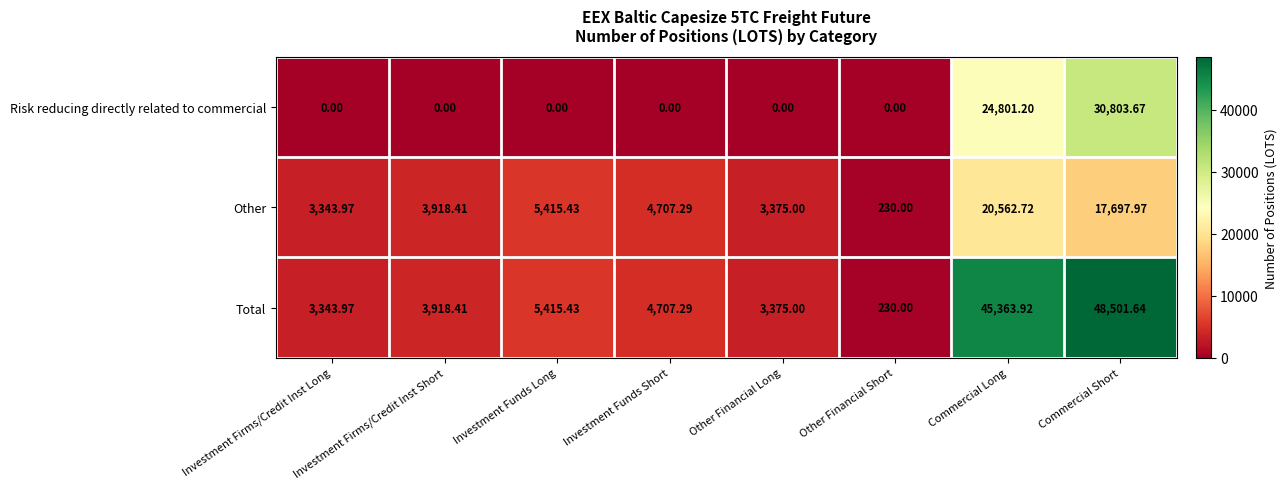

At which label is Total closest to 24365?

Investment Funds Long